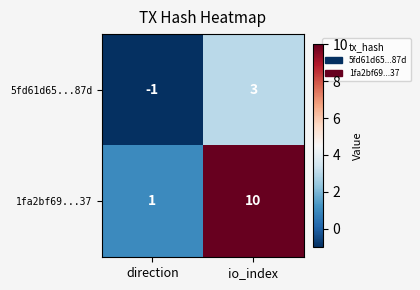

What is the difference between the 1fa2bf69...37 values at io_index and direction?

9